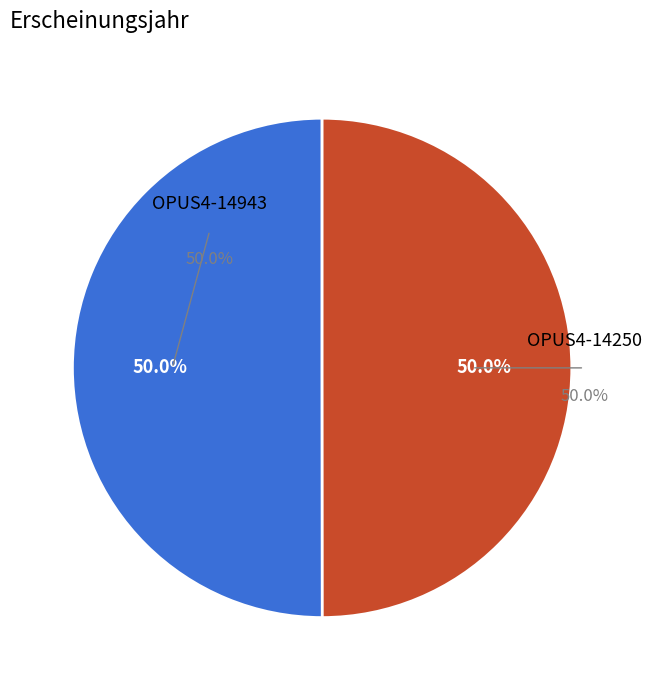

What is the largest slice in the pie chart?

OPUS4-14943